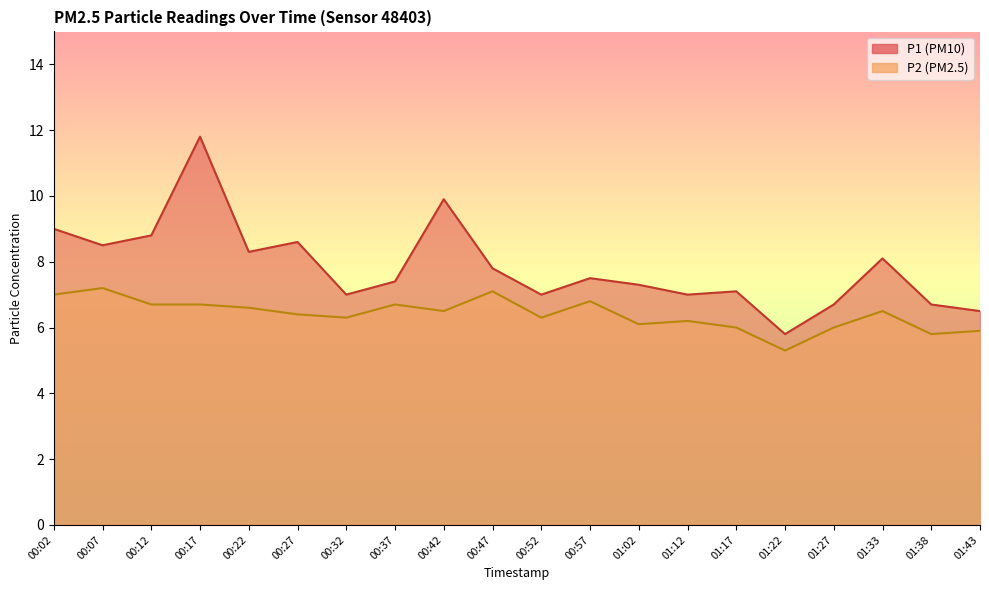

At which category is the sum across all series the highest?

00:17